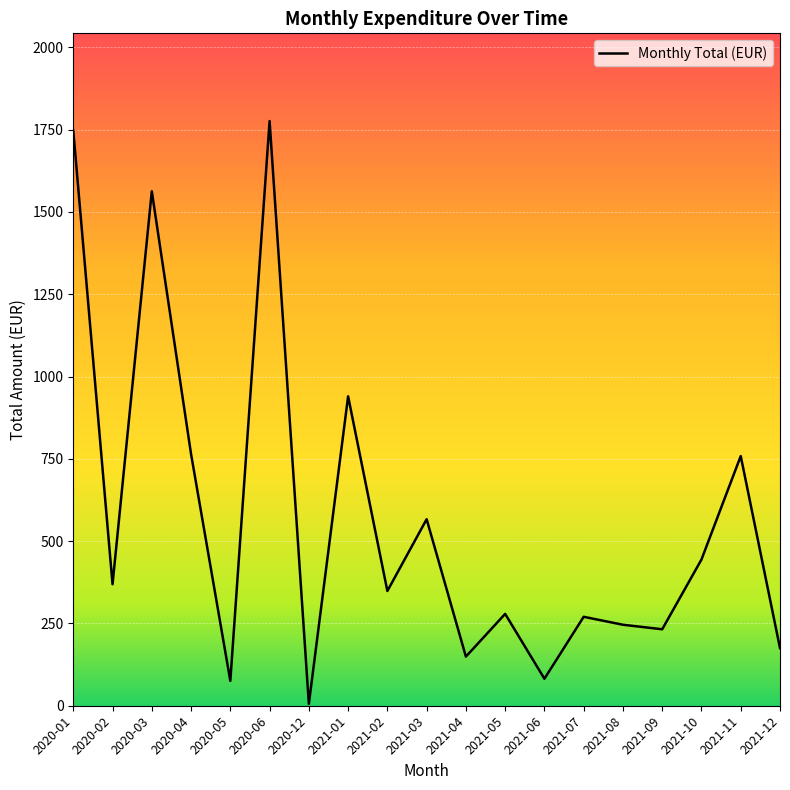

True or false: the data shows 411.8 at 2021-03.

False